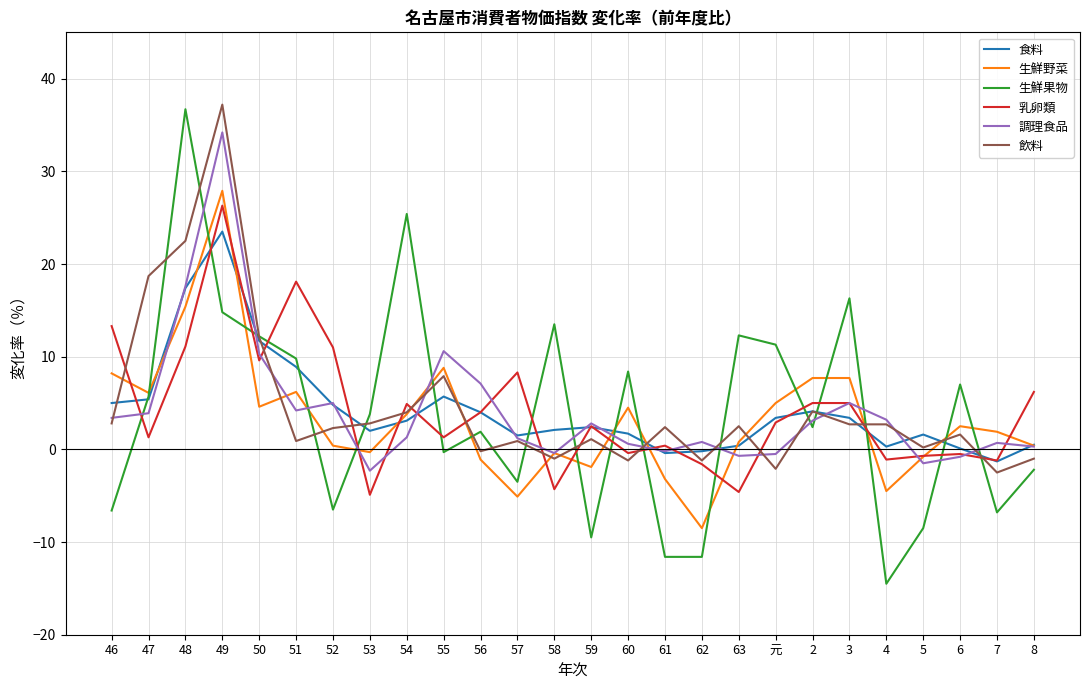

Between 48 and 2, which series saw the biggest shift?

生鮮果物